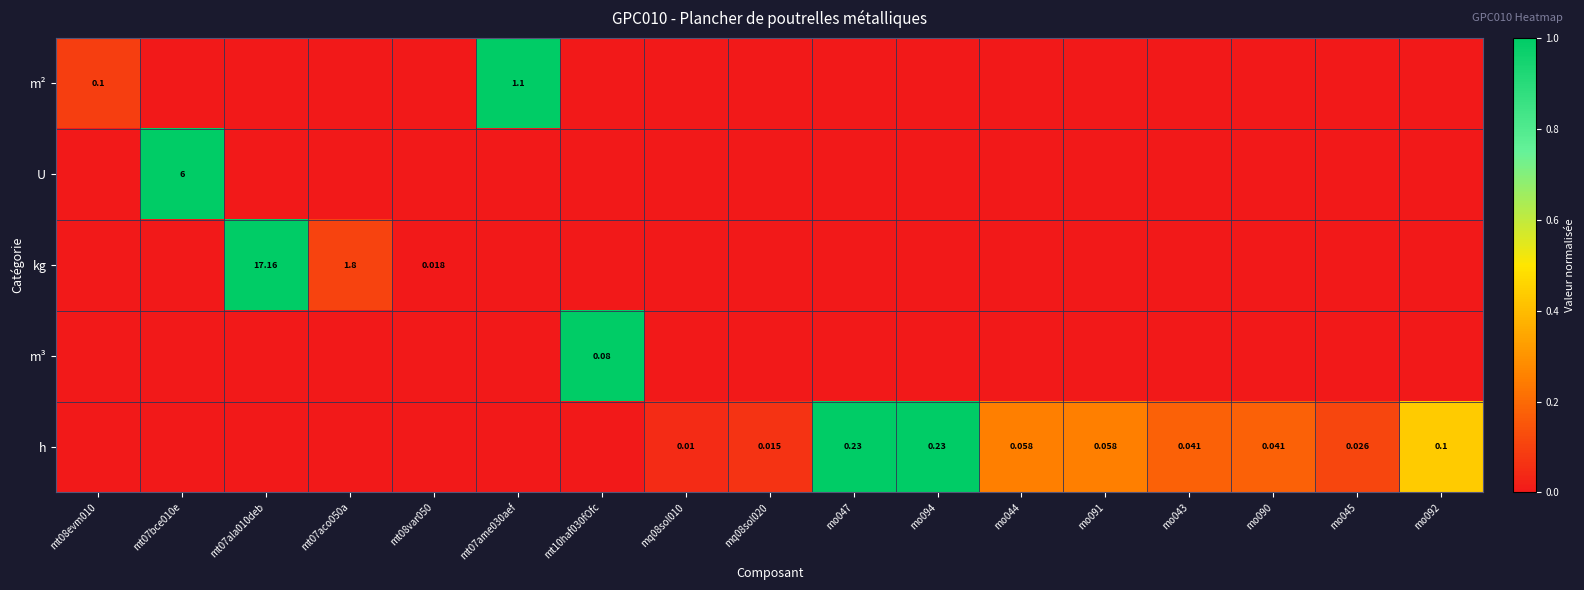

Rank the categories by U value from lowest to highest.

mt08evm010, mt07ala010deb, mt07aco050a, mt08var050, mt07ame030aef, mt10haf030fOfc, mq08sol010, mq08sol020, mo047, mo094, mo044, mo091, mo043, mo090, mo045, mo092, mt07bce010e